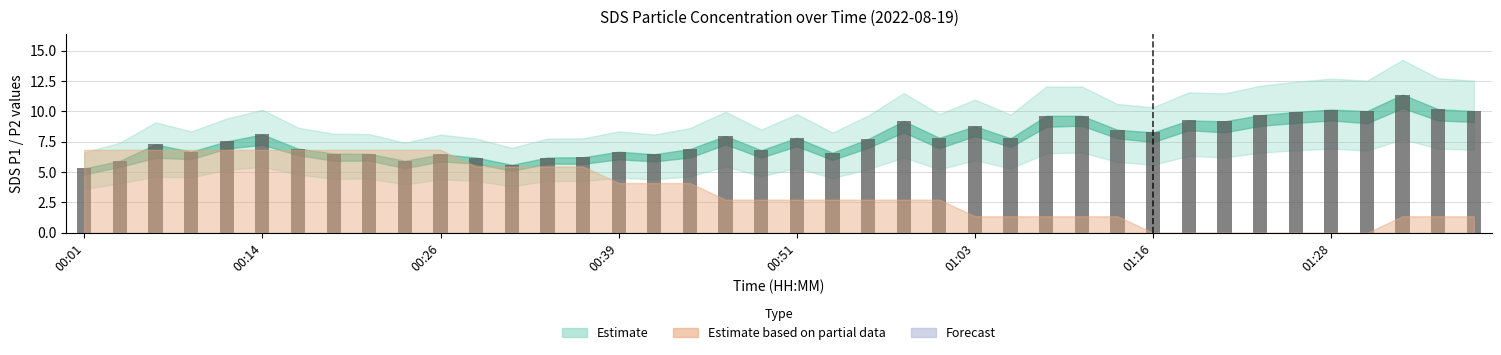

What is the difference between the maximum and second lowest values?

5.8